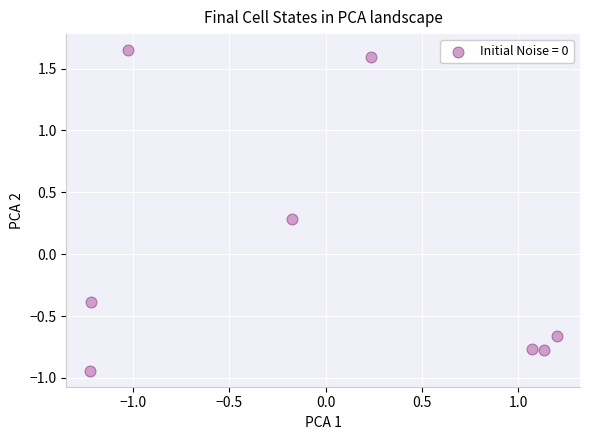

What is the range of Y values (max minus min)?

2.6